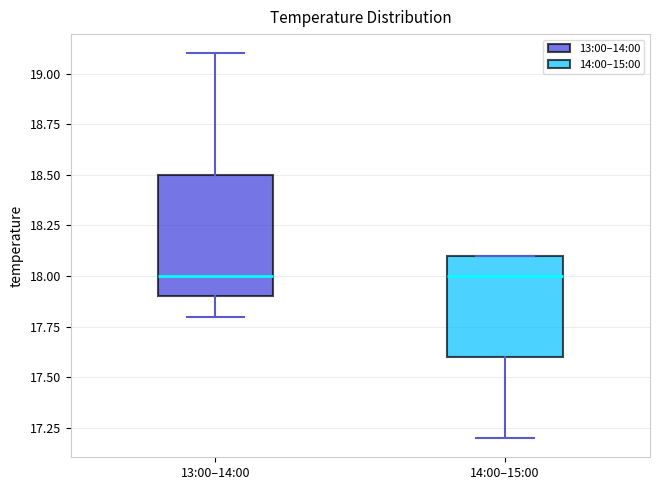

Where does the median line of the box for 14:00–15:00 sit on the y-axis? The values are not printed on the chart, so give them approximately, as read against the axis.

18.0